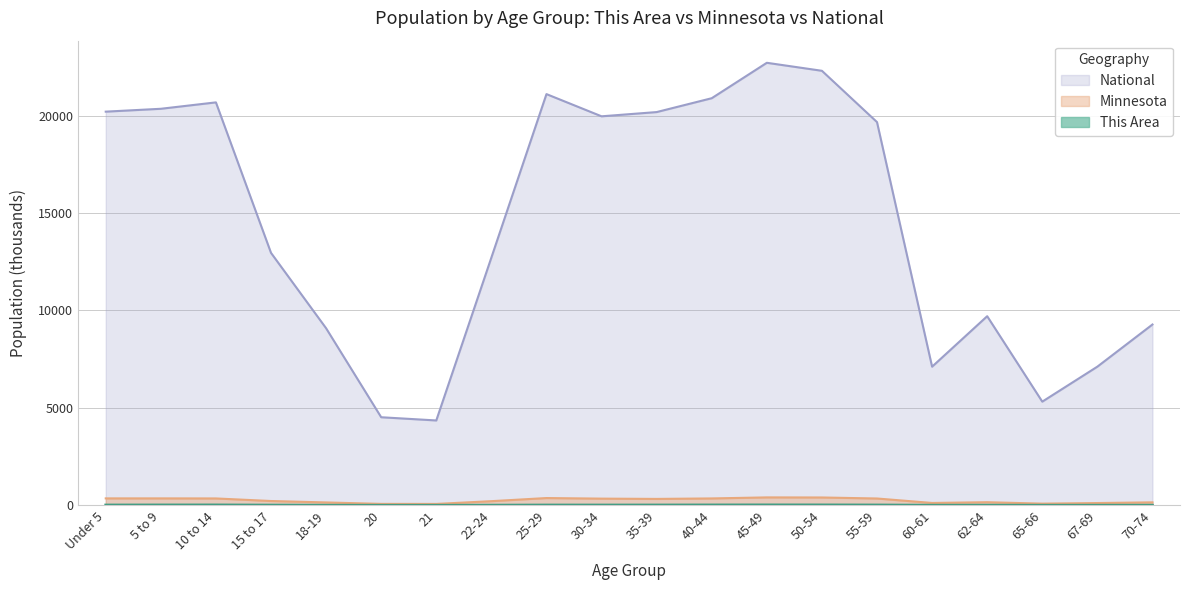

Reading left to right, list all the values displayed in this chart.

This Area: 15.3	17.9	18.8	11.6	5.2	2.1	2.1	7.6	14.6	14.2	15.7	18.6	20.7	19.7	16.1	5.6	7.3	3.7	4.8	5.9
Minnesota: 355.5	355.5	352.3	220.7	147.1	72.7	70.6	212.3	372.7	342.9	328.2	352.9	406.2	401.7	349.6	120.8	159.0	86.2	116.4	151.9
National: 20201.4	20348.7	20677.2	12954.3	9086.1	4519.1	4354.3	12712.6	21101.8	19962.1	20179.6	20891.0	22708.6	22298.1	19664.8	7113.7	9704.2	5319.9	7115.4	9278.2